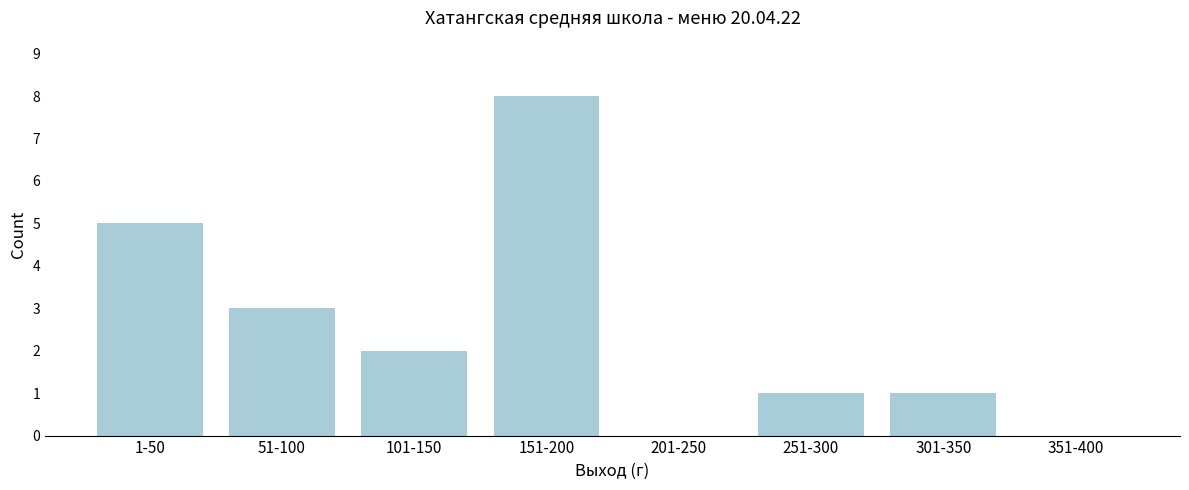

Reading left to right, transcribe all the data shown in this chart.

1-50=5	51-100=3	101-150=2	151-200=8	201-250=0	251-300=1	301-350=1	351-400=0